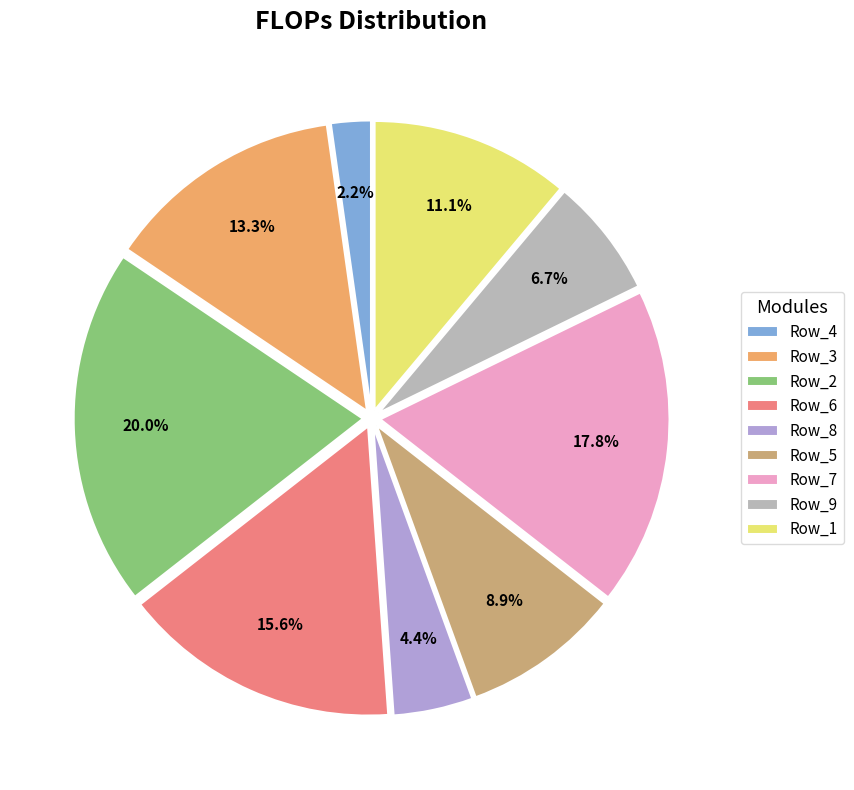

Is there any slice that represents more than half of the pie?

No